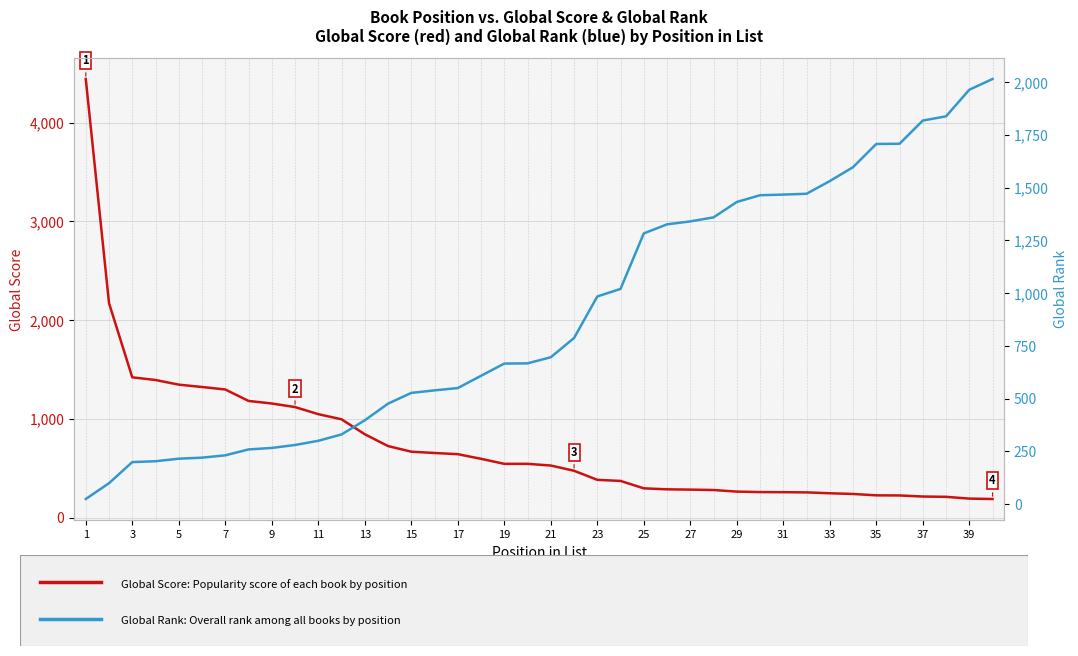

Reading left to right, extract all data points from this chart.

Global Score (book popularity): 4441	2171	1420	1393	1346	1322	1297	1181	1155	1119	1047	995	844	724	667	654	642	595	544	544	527	474	382	371	296	286	283	279	263	258	257	255	246	239	225	224	213	210	192	188
Global Rank (rank among all books): 24	99	199	203	215	220	231	259	266	280	300	330	397	476	527	539	550	608	666	667	696	787	984	1020	1283	1326	1340	1359	1432	1464	1467	1471	1531	1597	1707	1708	1818	1838	1964	2015